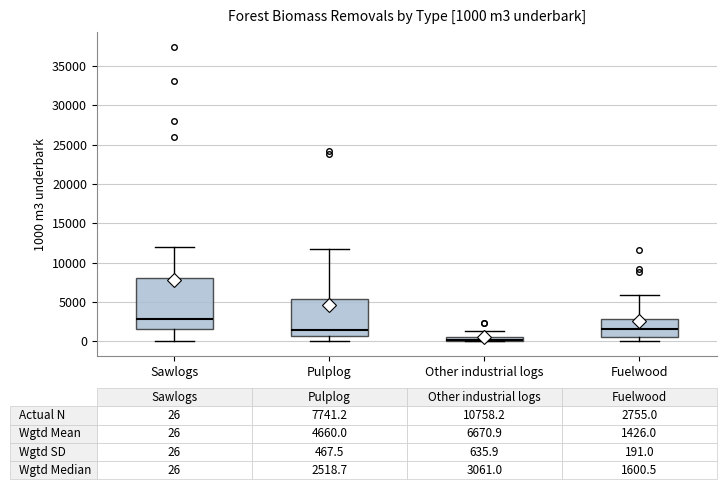

Comparing the boxes themselves (not the whiskers), which one is the tallest?

Sawlogs